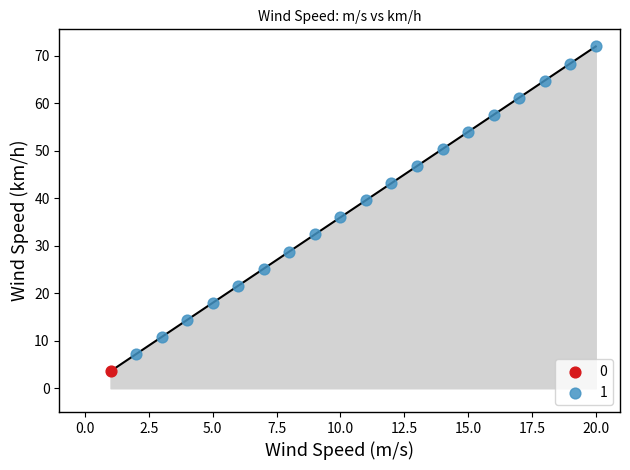

What are all the series names shown in the legend?

0, 1